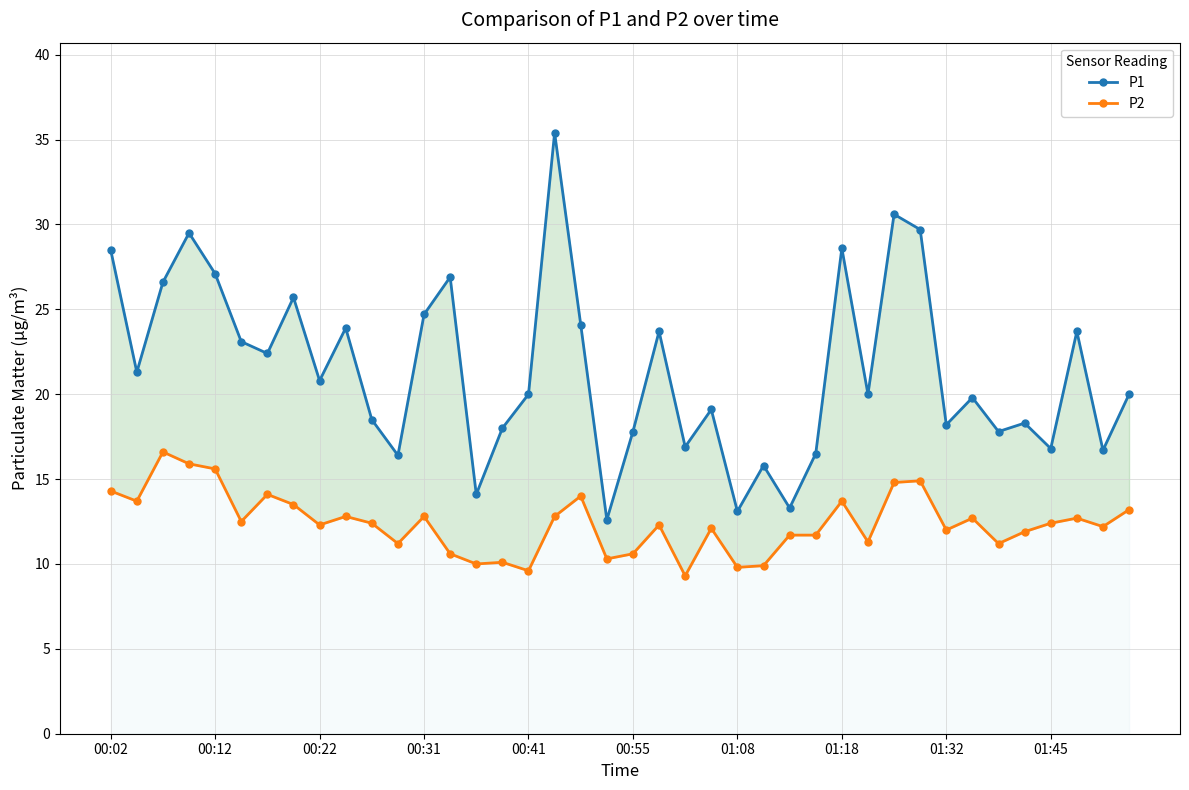

Reading right to left, transcribe all the data shown in this chart.

P1: 20.0	16.7	23.7	16.8	18.3	17.8	19.8	18.2	29.7	30.6	20.0	28.6	16.5	13.3	15.8	13.1	19.1	16.9	23.7	17.8	12.6	24.1	35.4	20.0	18.0	14.1	26.9	24.7	16.4	18.5	23.9	20.8	25.7	22.4	23.1	27.1	29.5	26.6	21.3	28.5
P2: 13.2	12.2	12.7	12.4	11.9	11.2	12.7	12.0	14.9	14.8	11.3	13.7	11.7	11.7	9.9	9.8	12.1	9.3	12.3	10.6	10.3	14.0	12.8	9.6	10.1	10.0	10.6	12.8	11.2	12.4	12.8	12.3	13.5	14.1	12.5	15.6	15.9	16.6	13.7	14.3